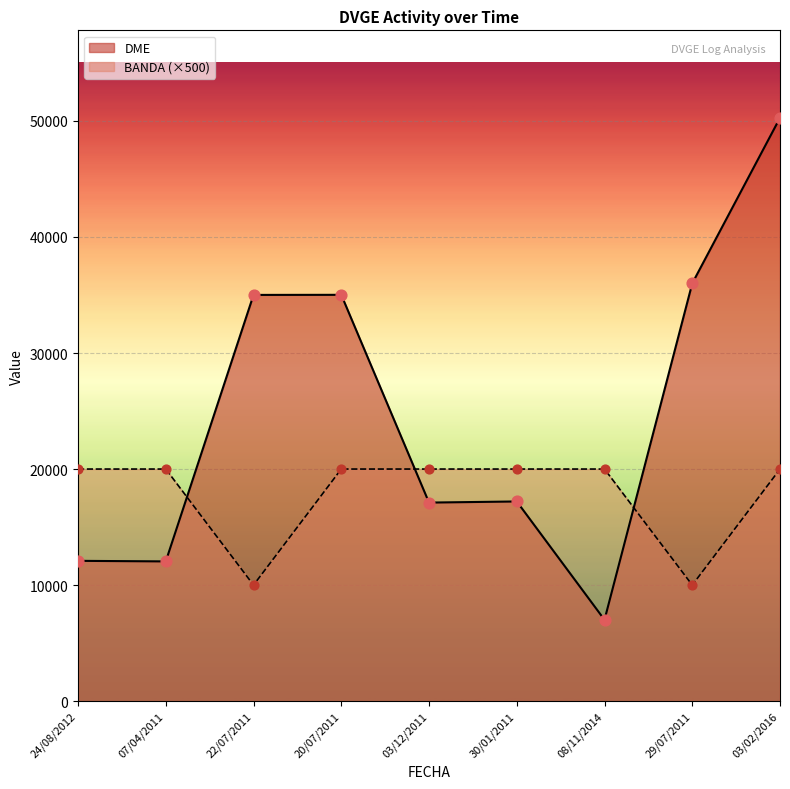

Which series contains the lowest Y value?

DME